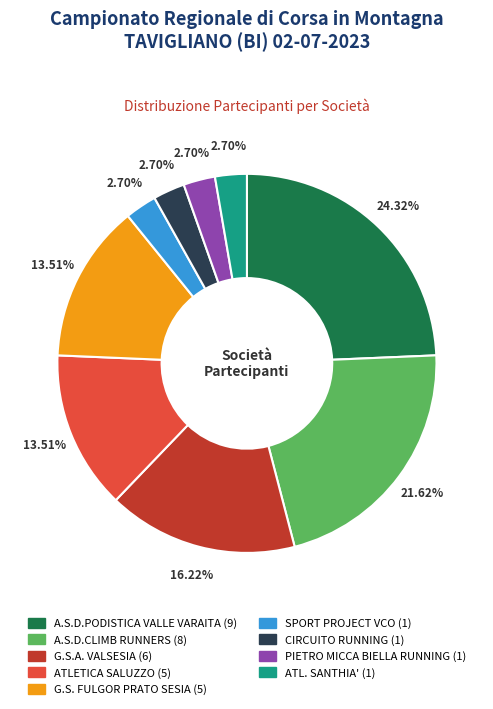

To the nearest percent, what is the difference between the SPORT PROJECT VCO and A.S.D.CLIMB RUNNERS slice percentages?

19%